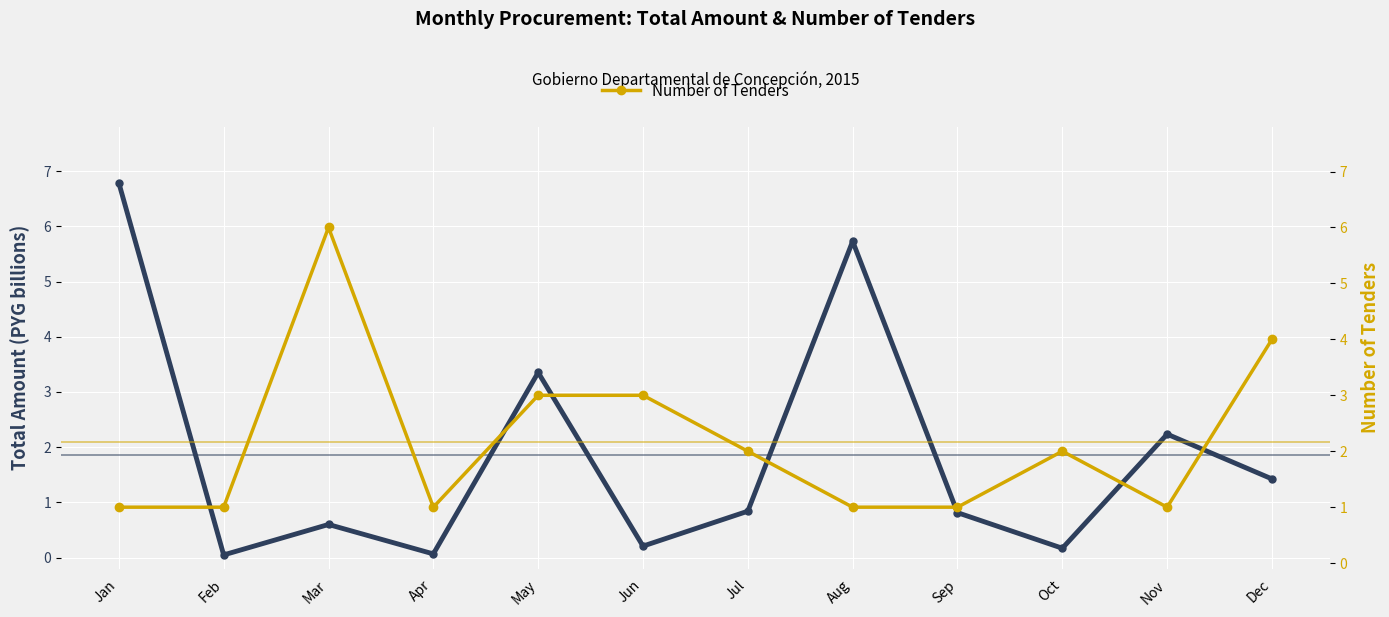

Which series has the largest range (max minus min)?

Total Amount (PYG billions)